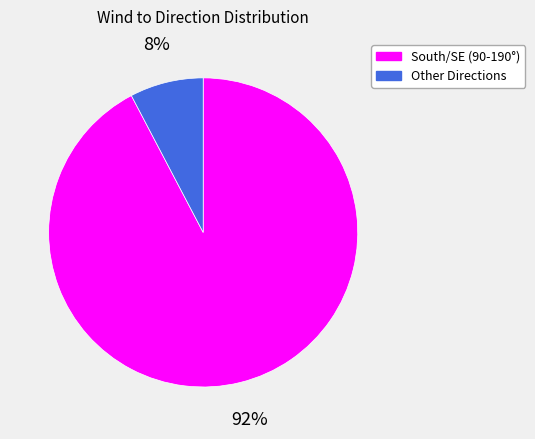

How many segments does this pie chart have?

2